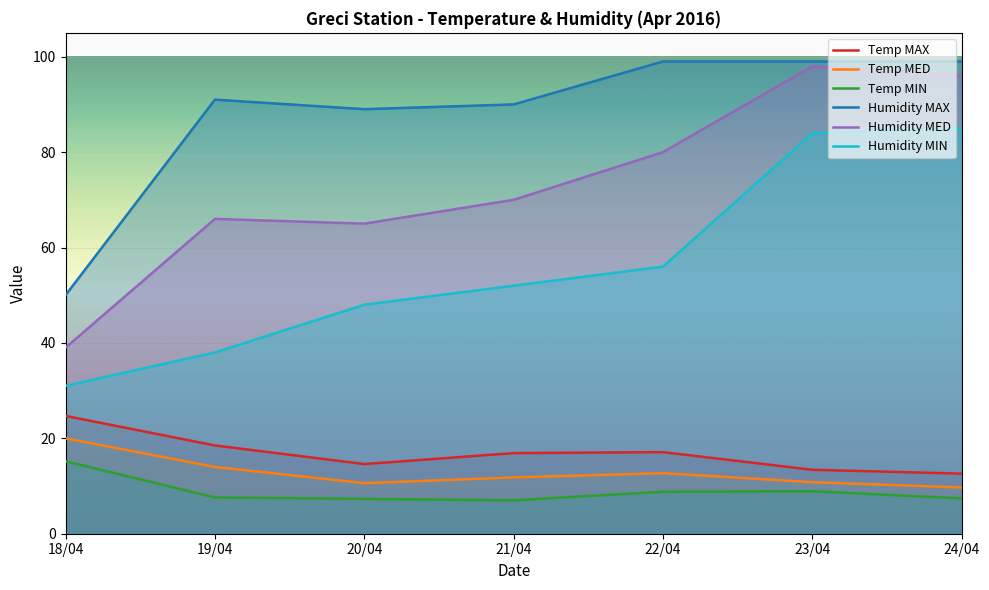

At which label does Humidity MED reach its minimum?

18/04